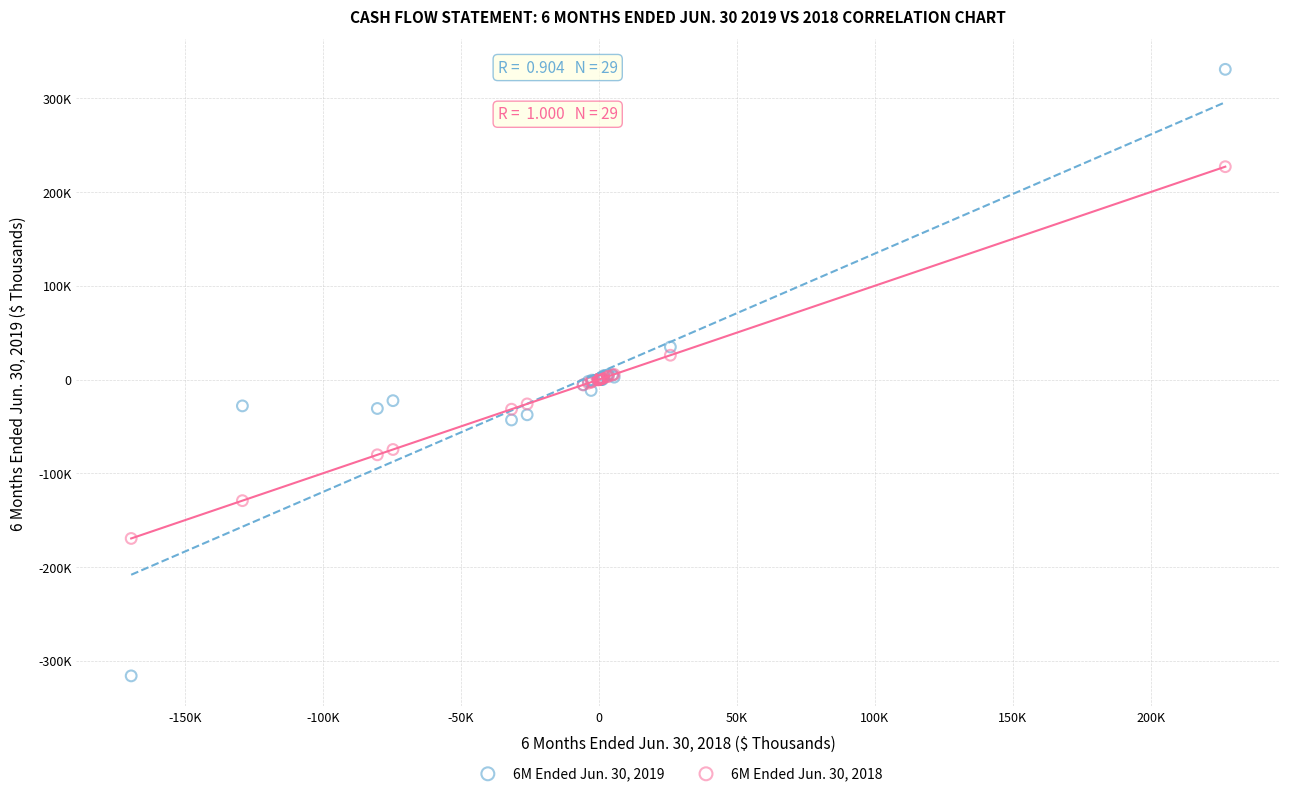

Which series contains the highest Y value?

6M Ended Jun. 30, 2019